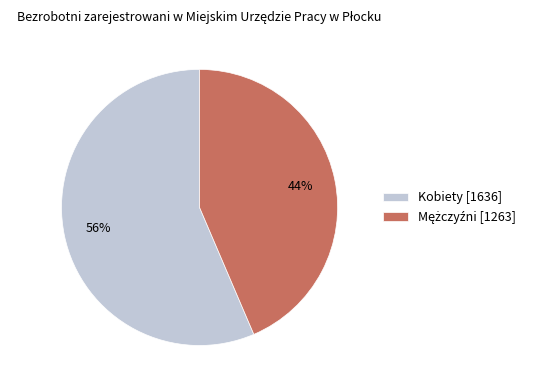

How many segments does this pie chart have?

2